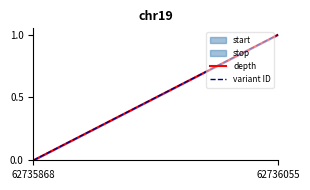

What is the sum of all variant ID values?

1